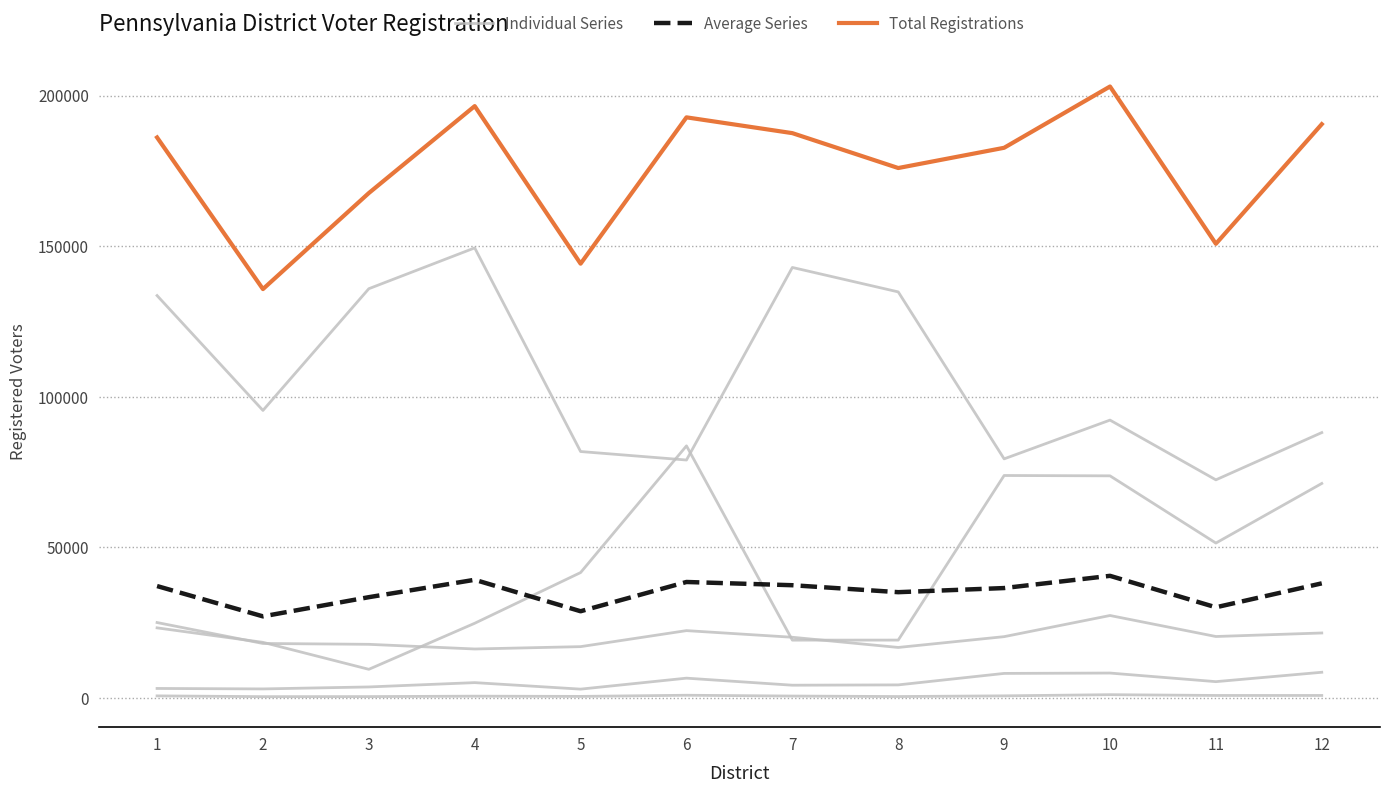

What is the difference between the second highest and second lowest values in the Average Series series?

10451.2